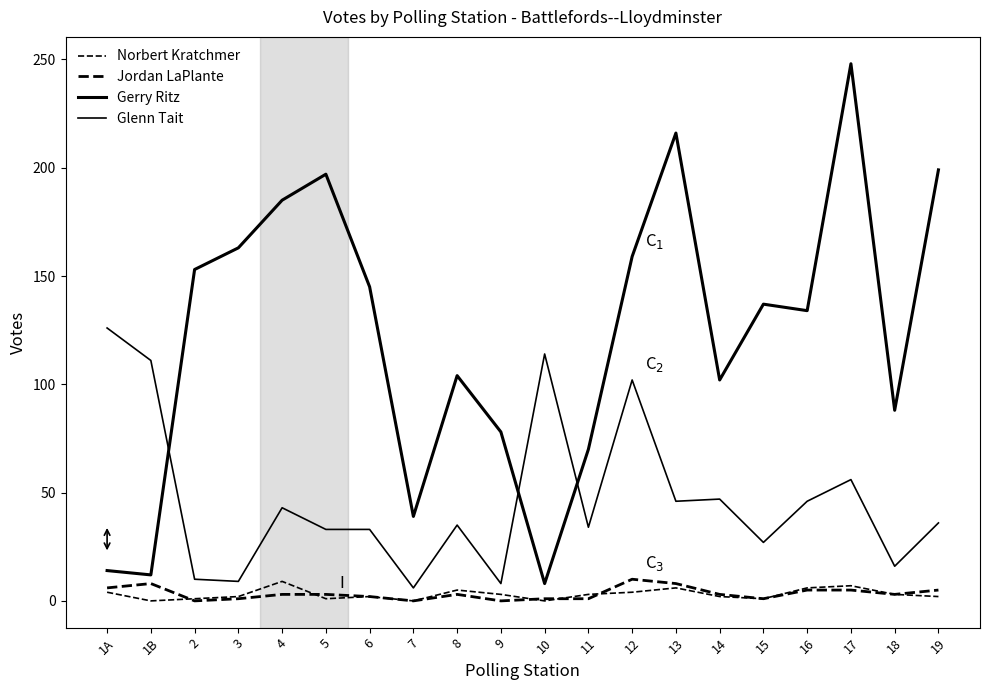

The Gerry Ritz series shows 153 at 2. True or false?

True